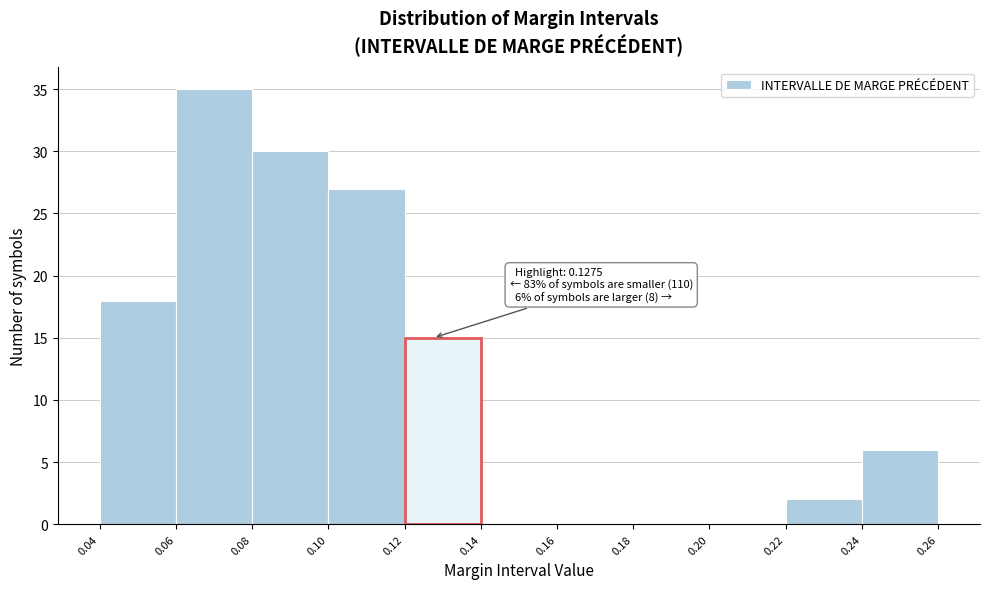

Over which range of the x-axis is the bar tallest?

0.06 to 0.08